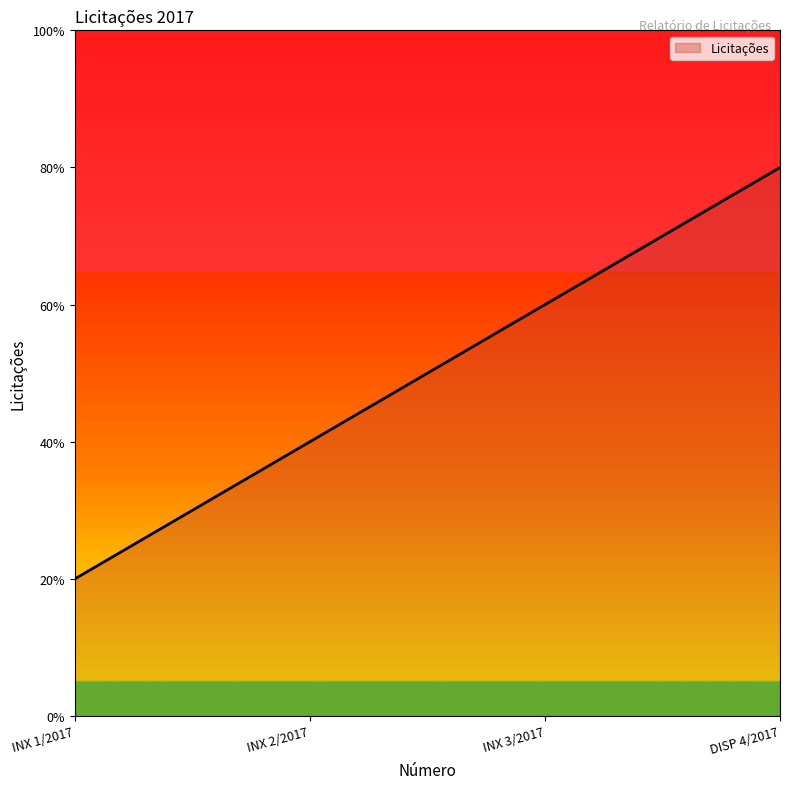

The value at INX 3/2017 is 2. True or false?

False